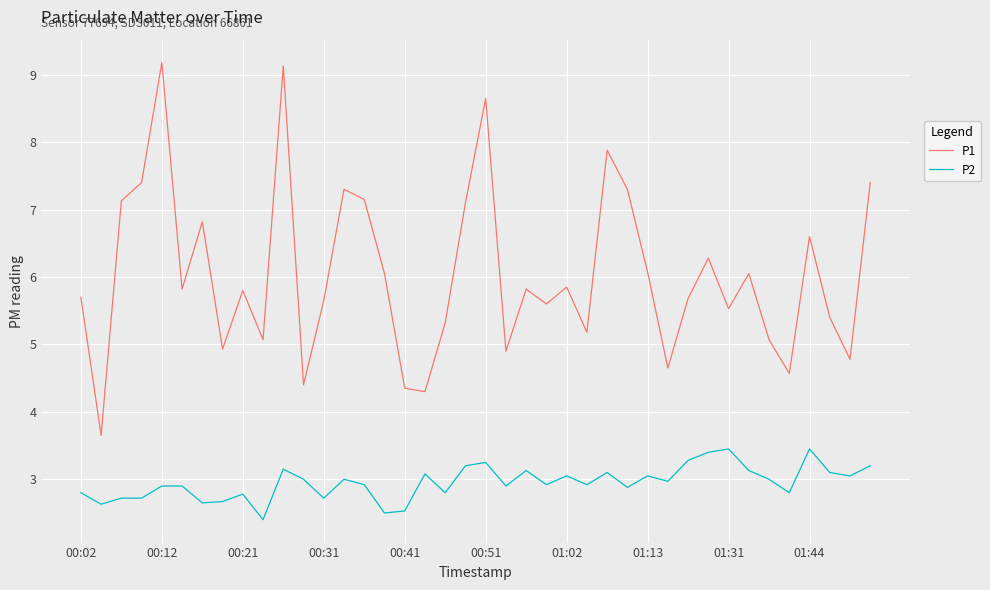

What is the maximum value shown in the chart?

9.2